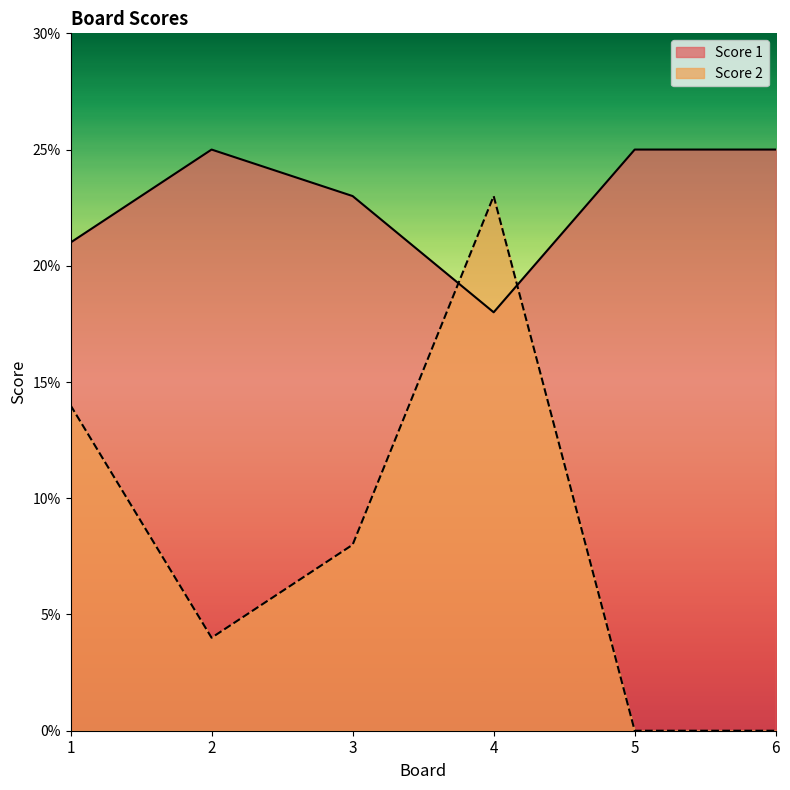

Which category has the lowest value across all series?

5